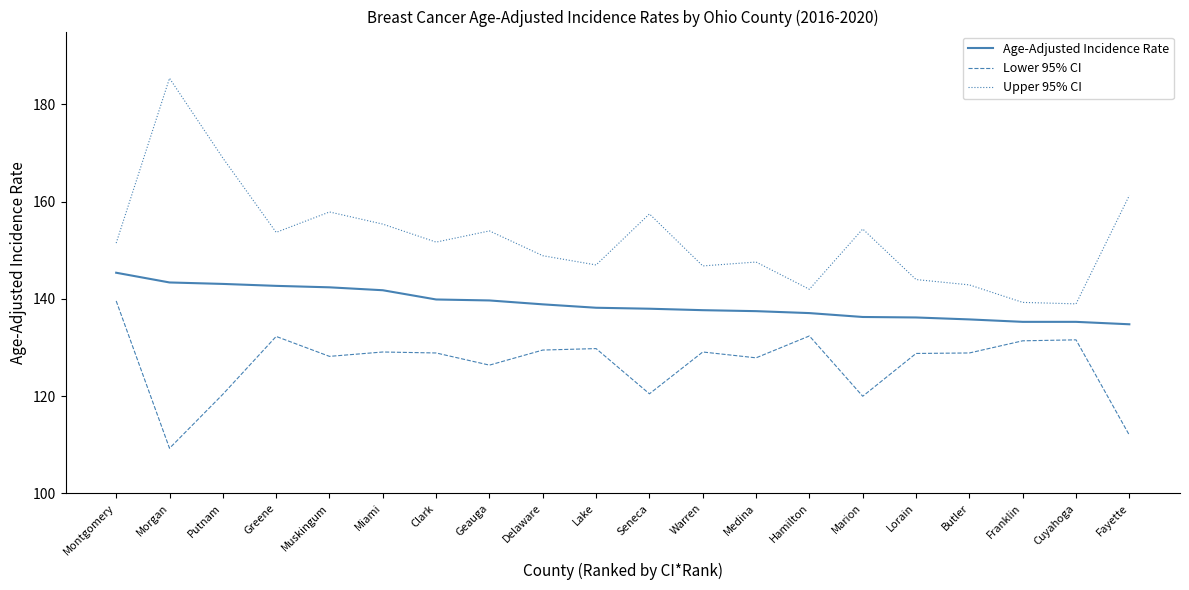

What is the average value of the Lower 95% CI series?

126.8